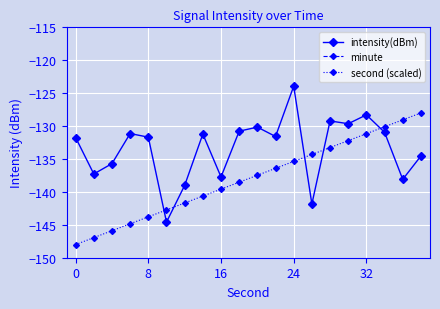

How many times do second (scaled) and intensity(dBm) cross each other?

5